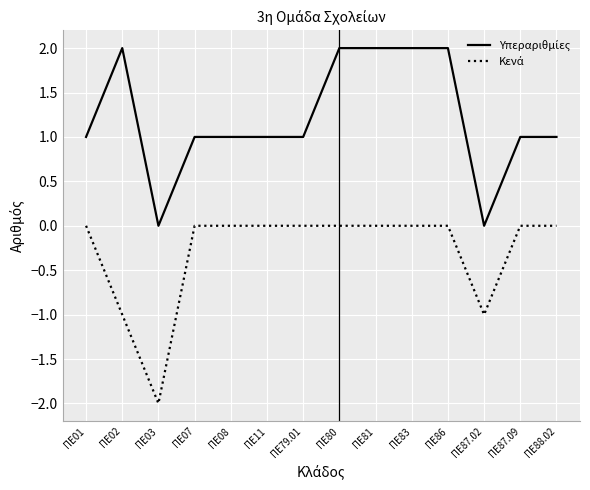

How many lines are shown in the chart?

2